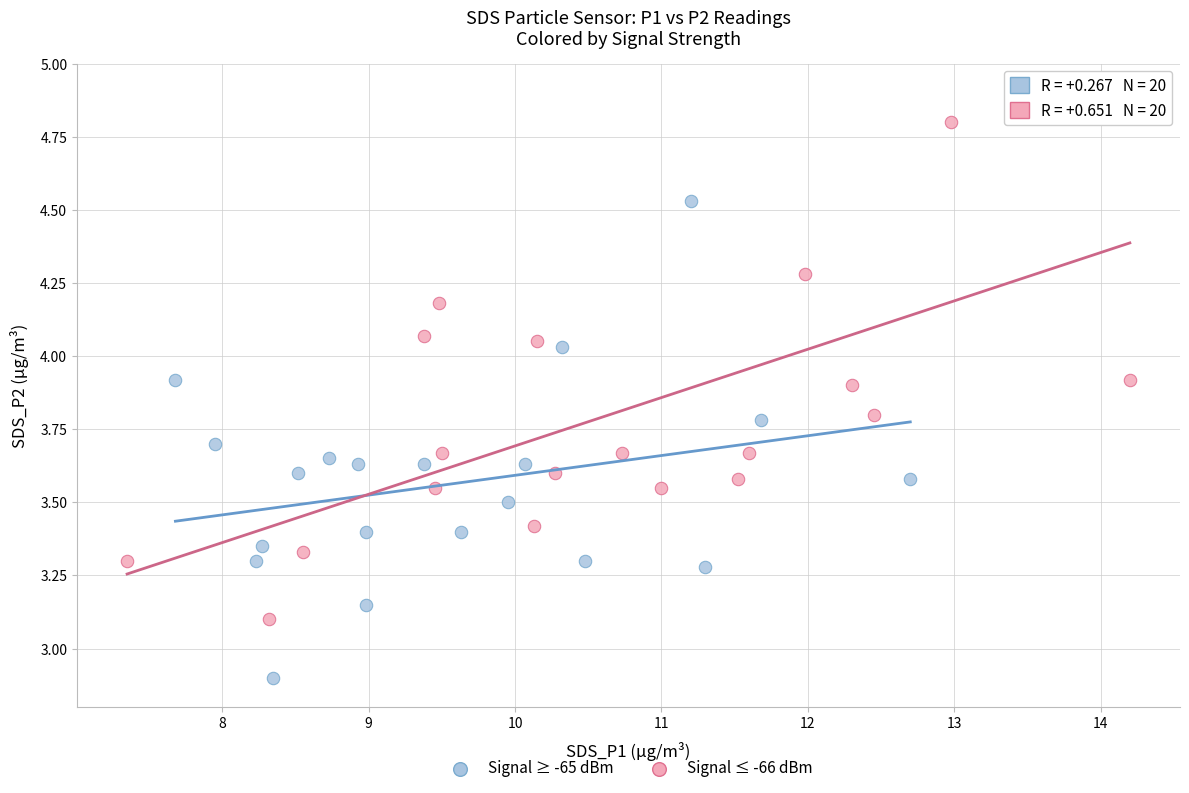

Which series contains the highest Y value?

Signal ≤ -66 dBm